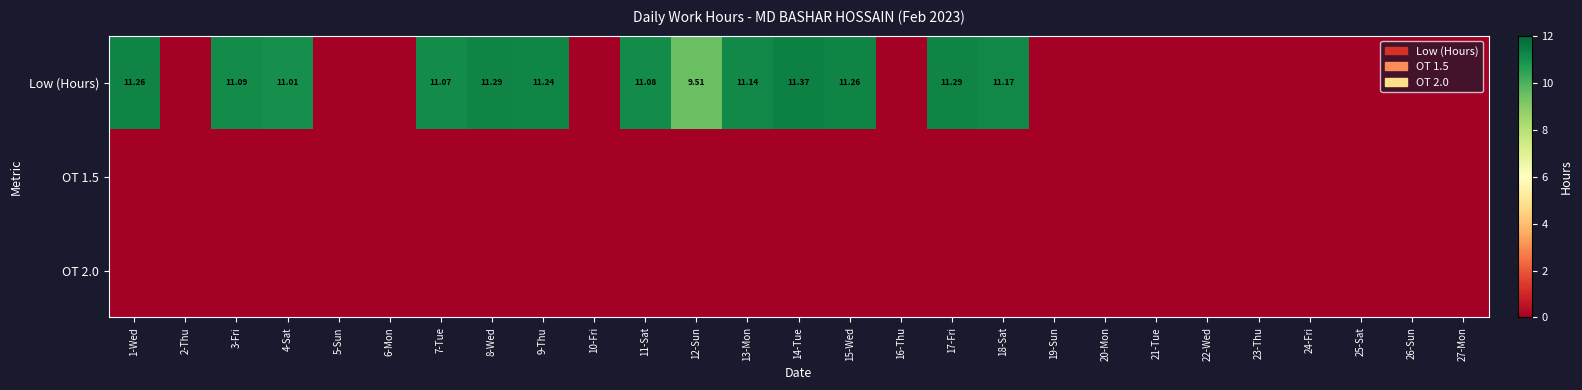

Is the value of OT 2.0 at 13-Mon greater than the value of Low (Hours) at 26-Sun?

No